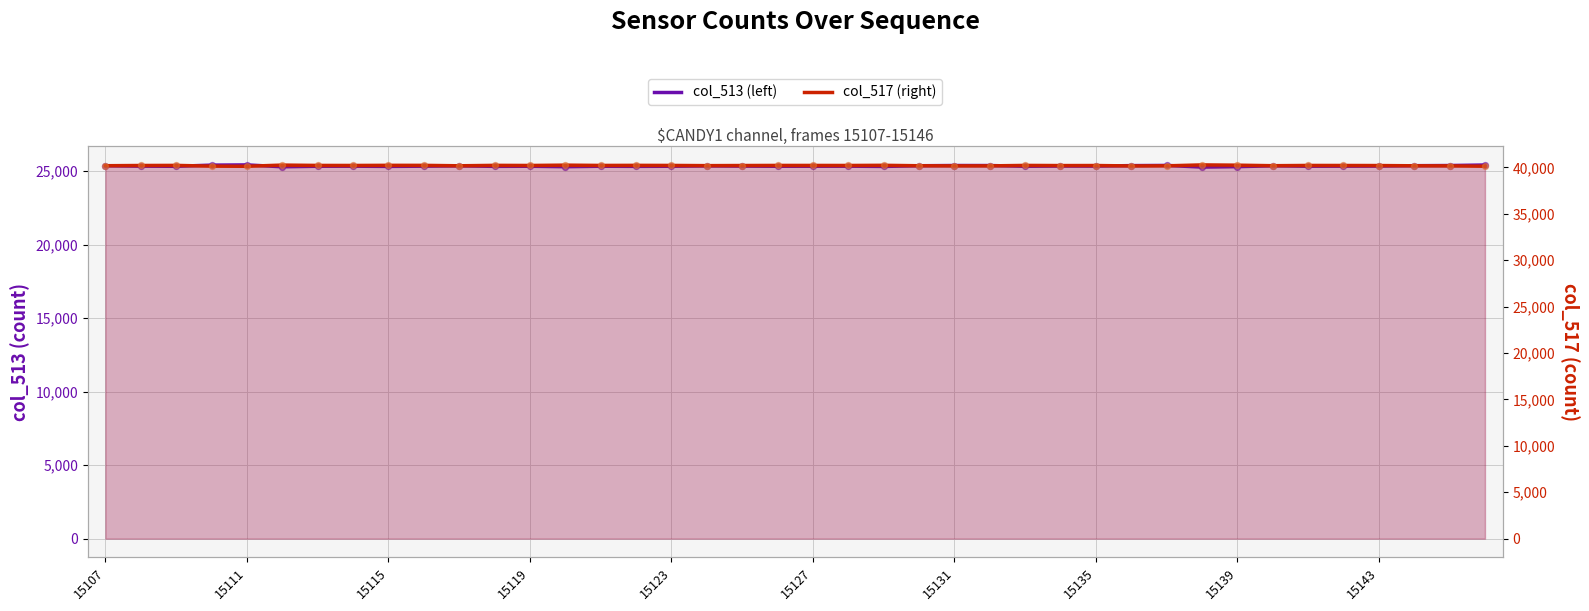

Which series contains the highest Y value?

col_517 (right)